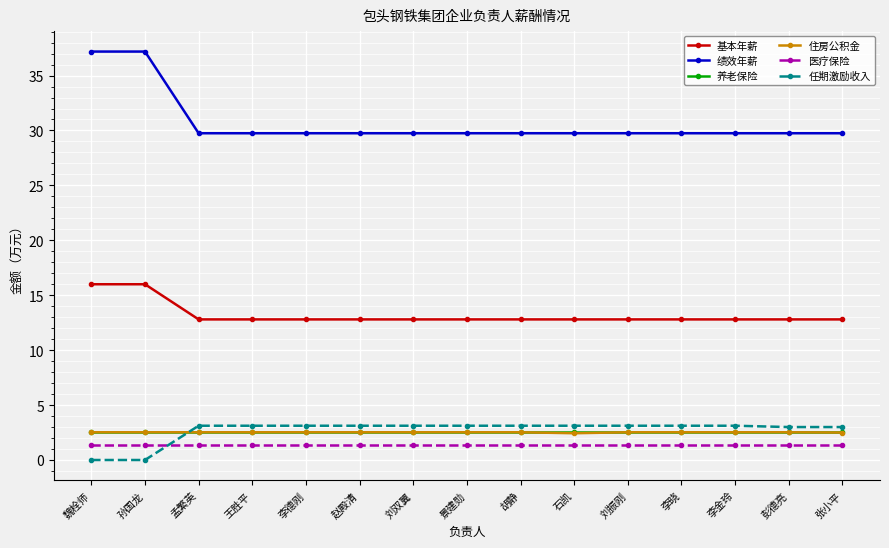

Which series has the largest range (max minus min)?

绩效年薪